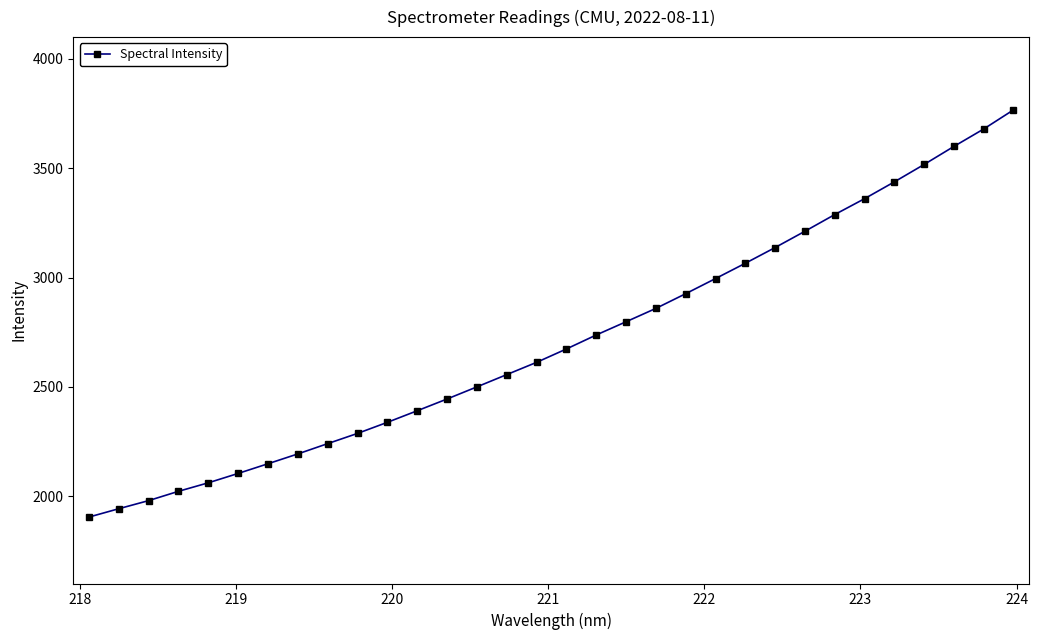

What is the difference between the maximum and minimum values?

1863.0